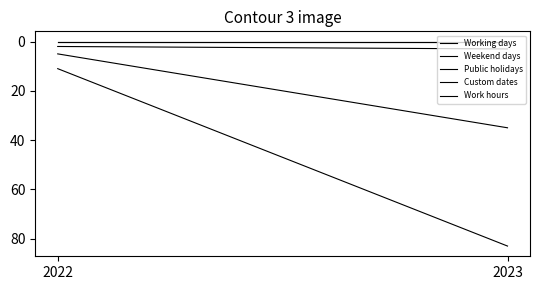

How many Public holidays values are between 2 and 3?

2